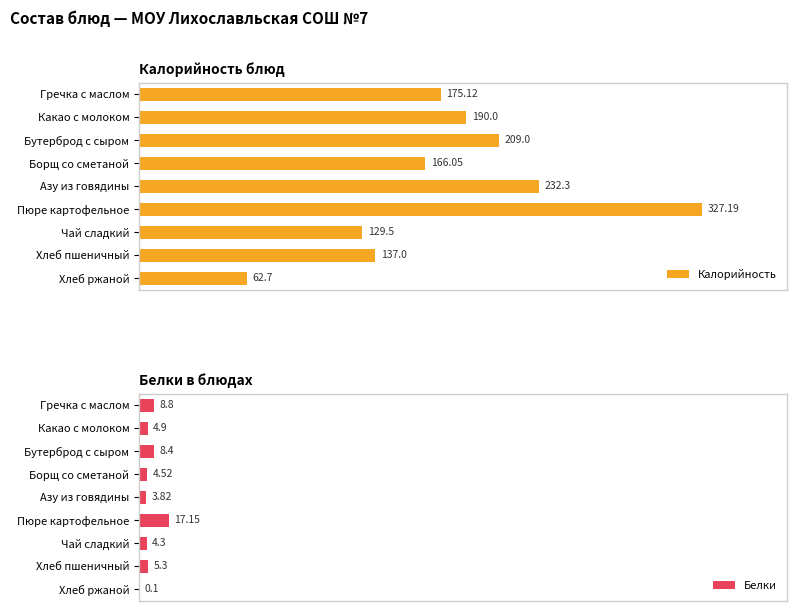

How many values in the Белки series are below 4?

2